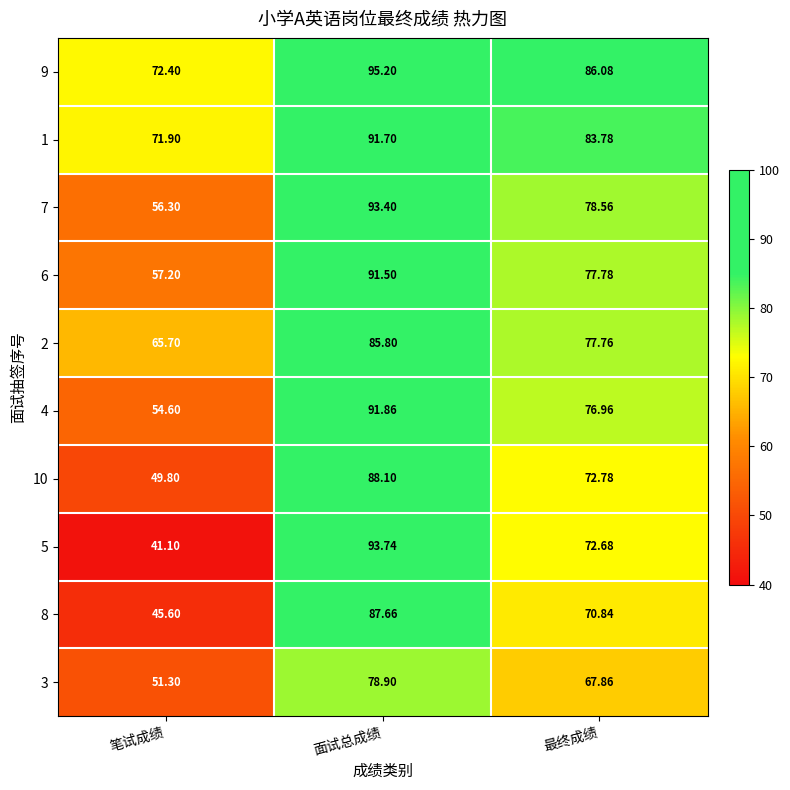

At which category is the sum across all series the highest?

面试总成绩